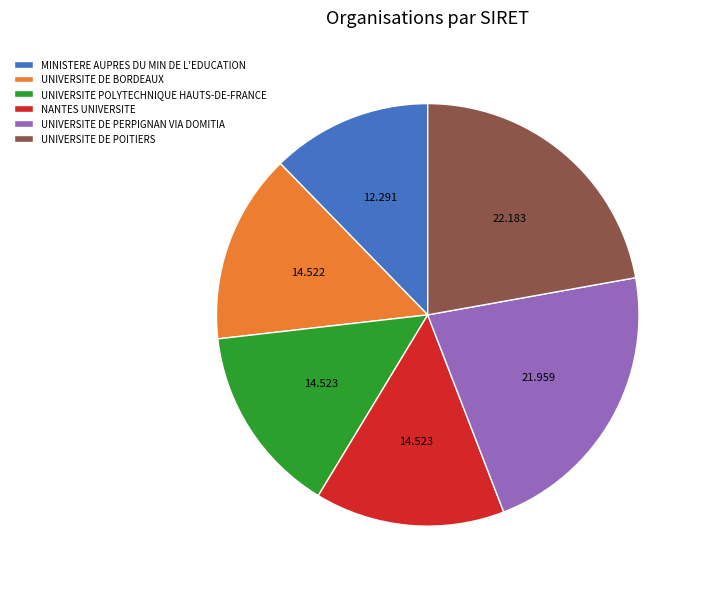

Is it true that UNIVERSITE POLYTECHNIQUE HAUTS-DE-FRANCE is 15% of the pie?

True